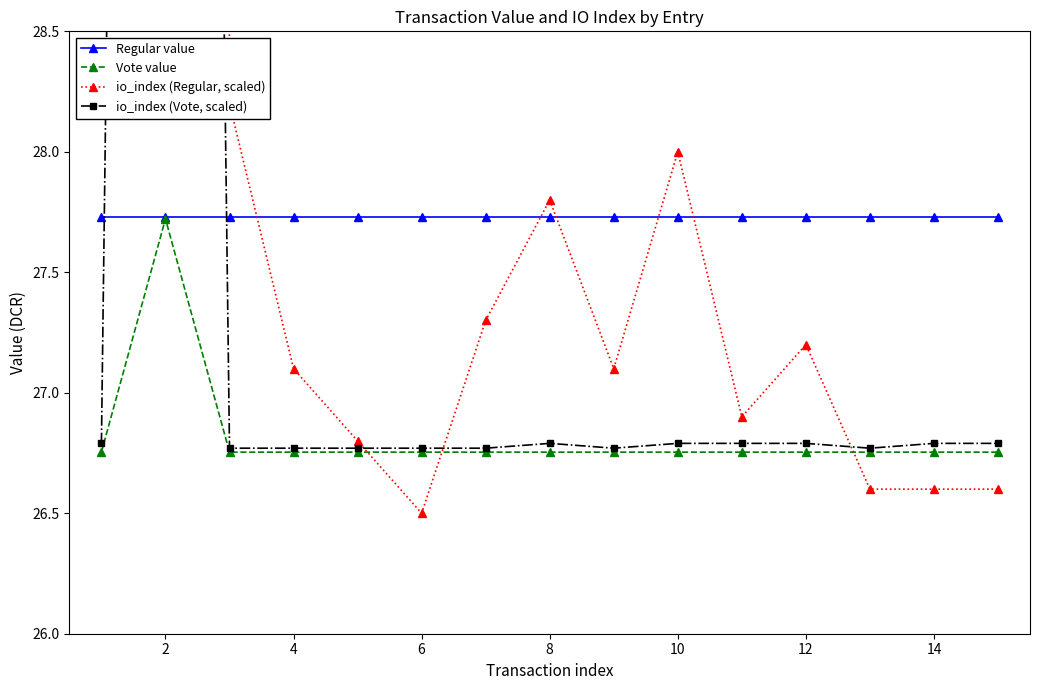

True or false: Vote value has more than 0 points higher than both neighbors.

True